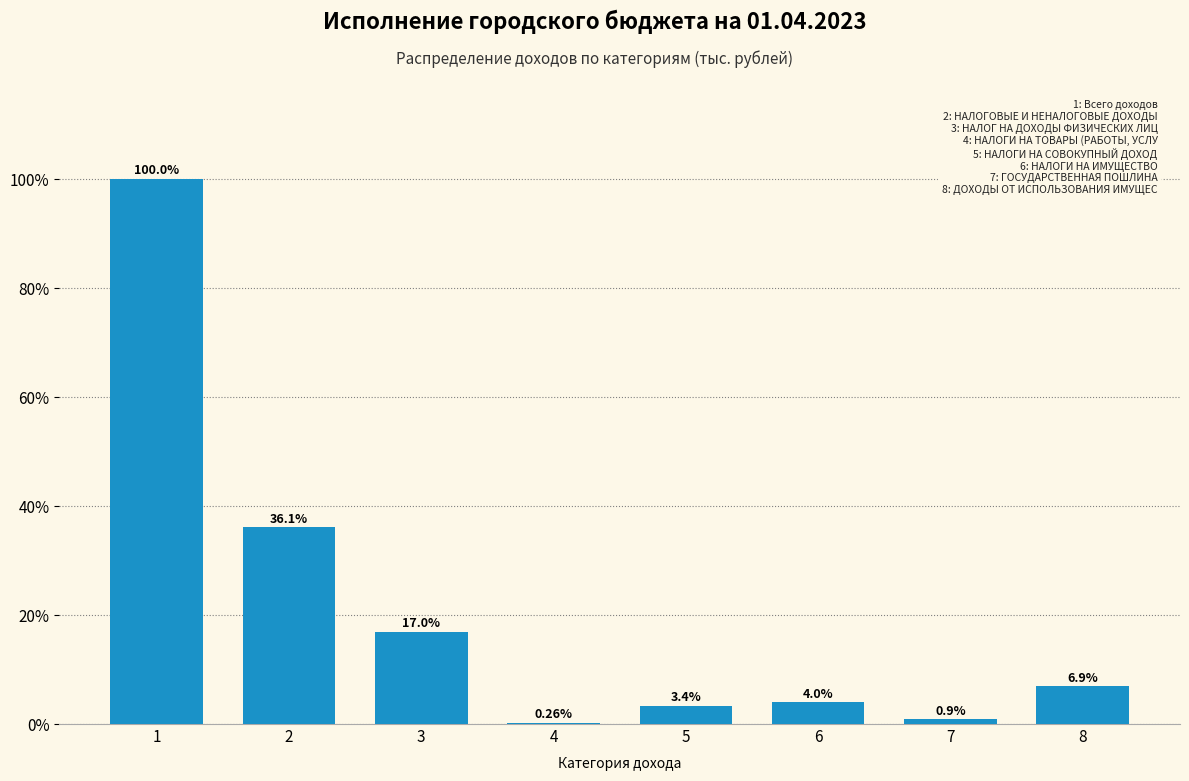

What is the sum of the values at 6 and 1?

104.0